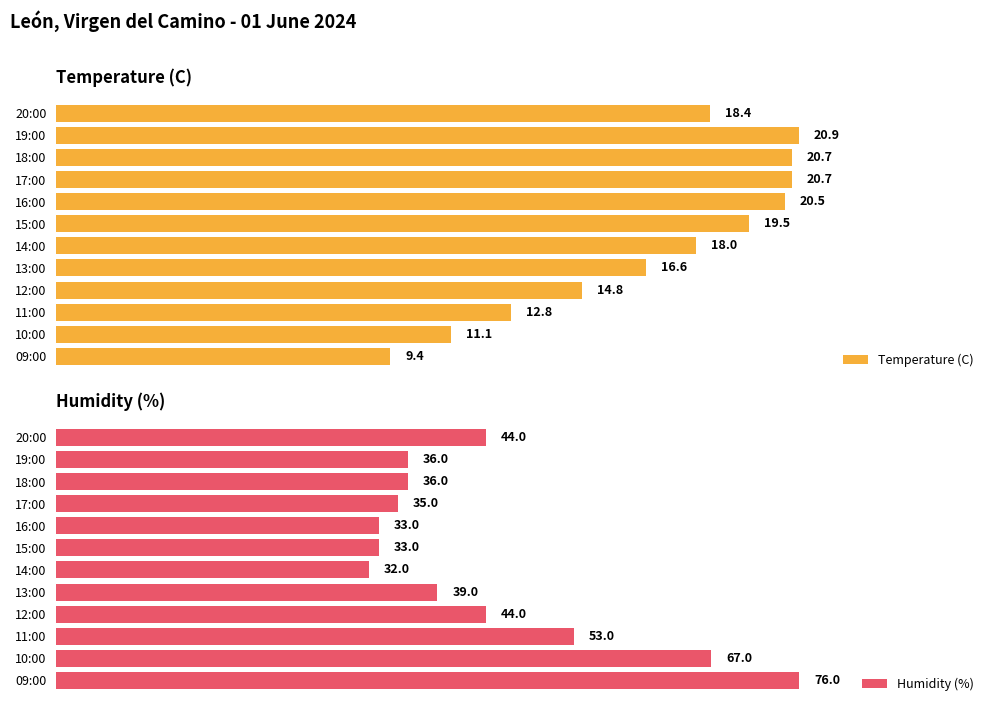

Which category has the highest value in the Temperature (C) series?

19:00